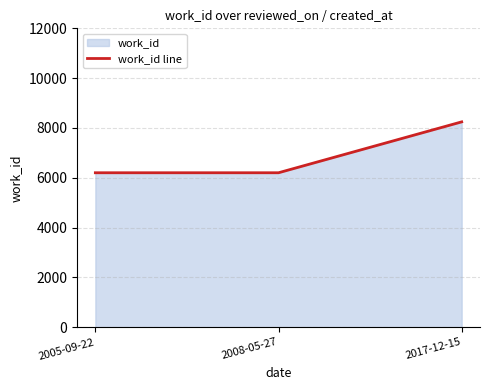

What position from the right is 2008-05-27?

2